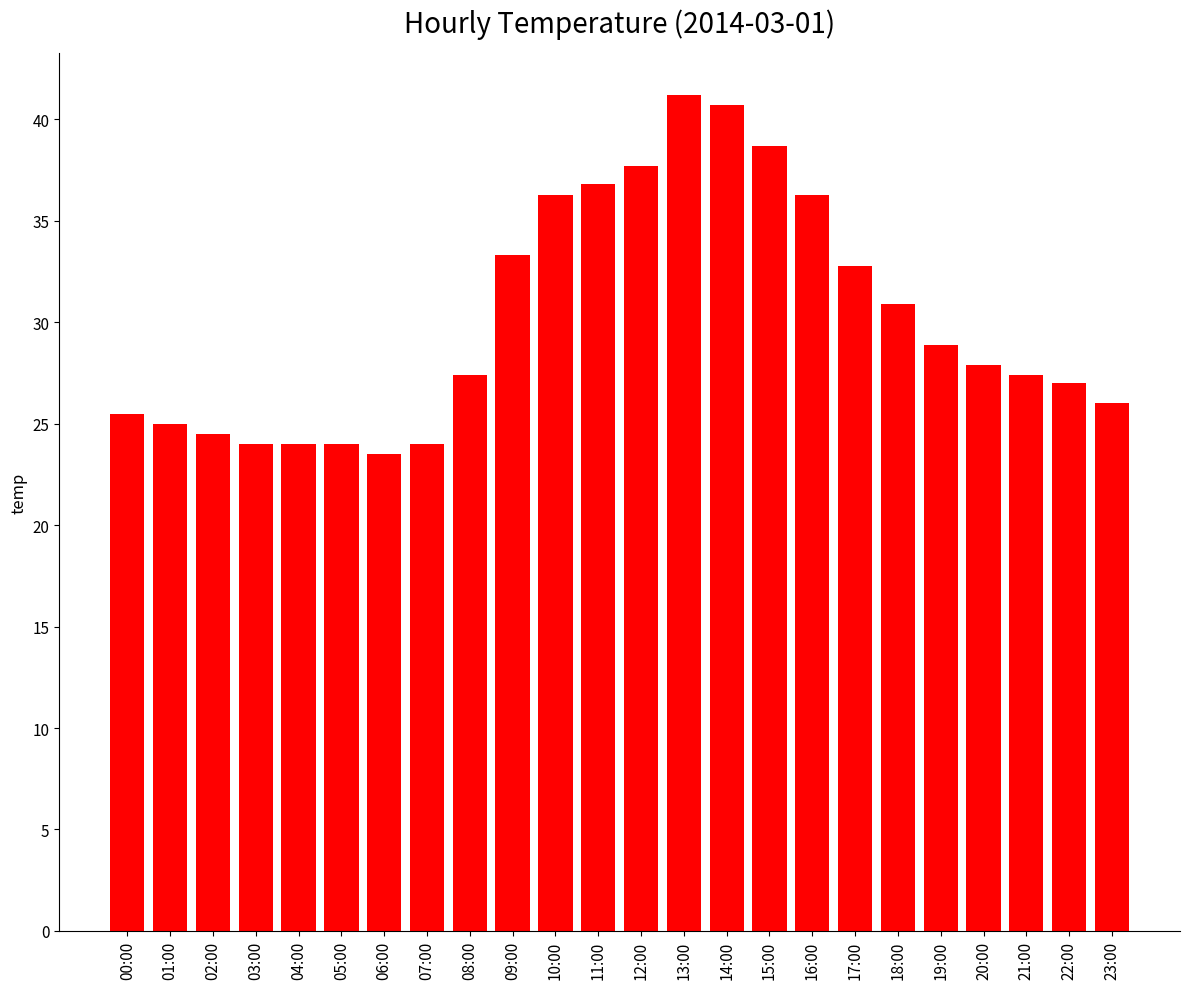

What position from the right is 21:00?

3